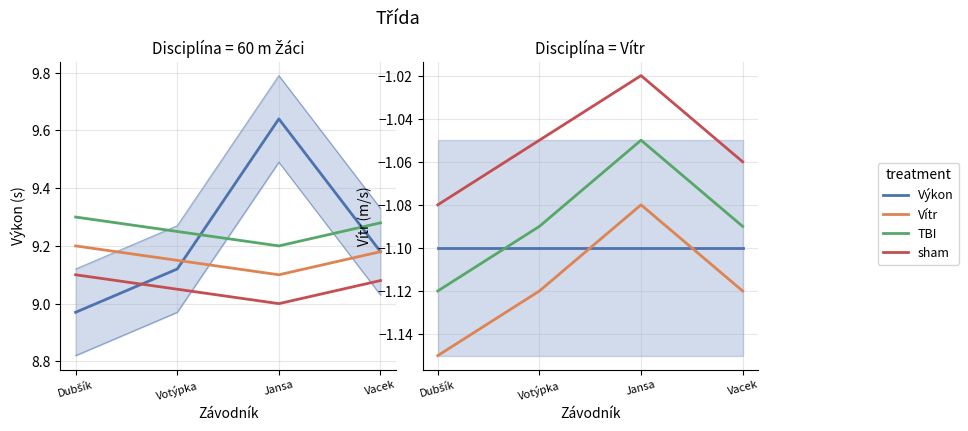

How many series are shown in this chart?

4